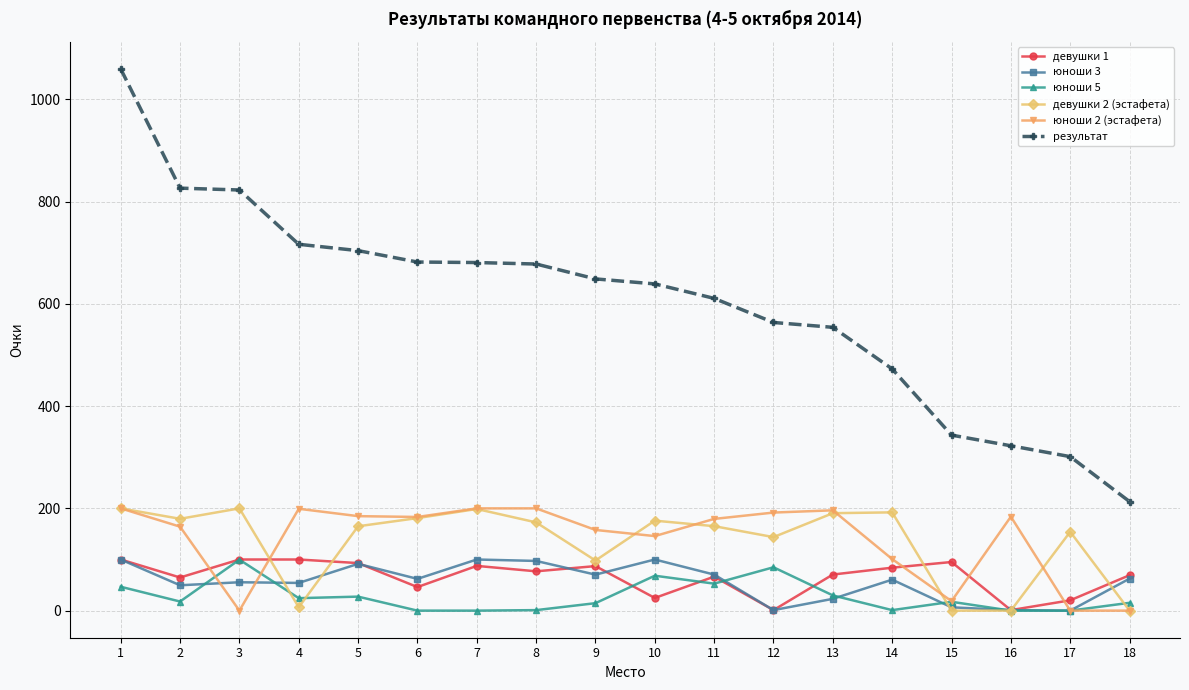

At which label does результат first exceed 648?

1